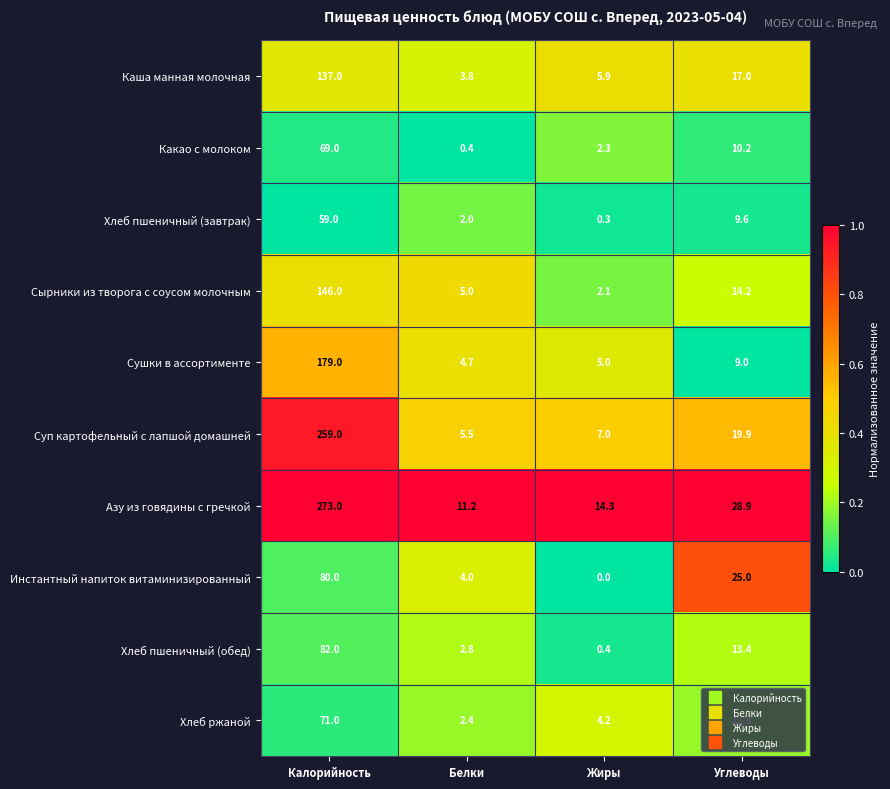

List the labels in order of Суп картофельный с лапшой домашней value, largest first.

Калорийность, Углеводы, Жиры, Белки